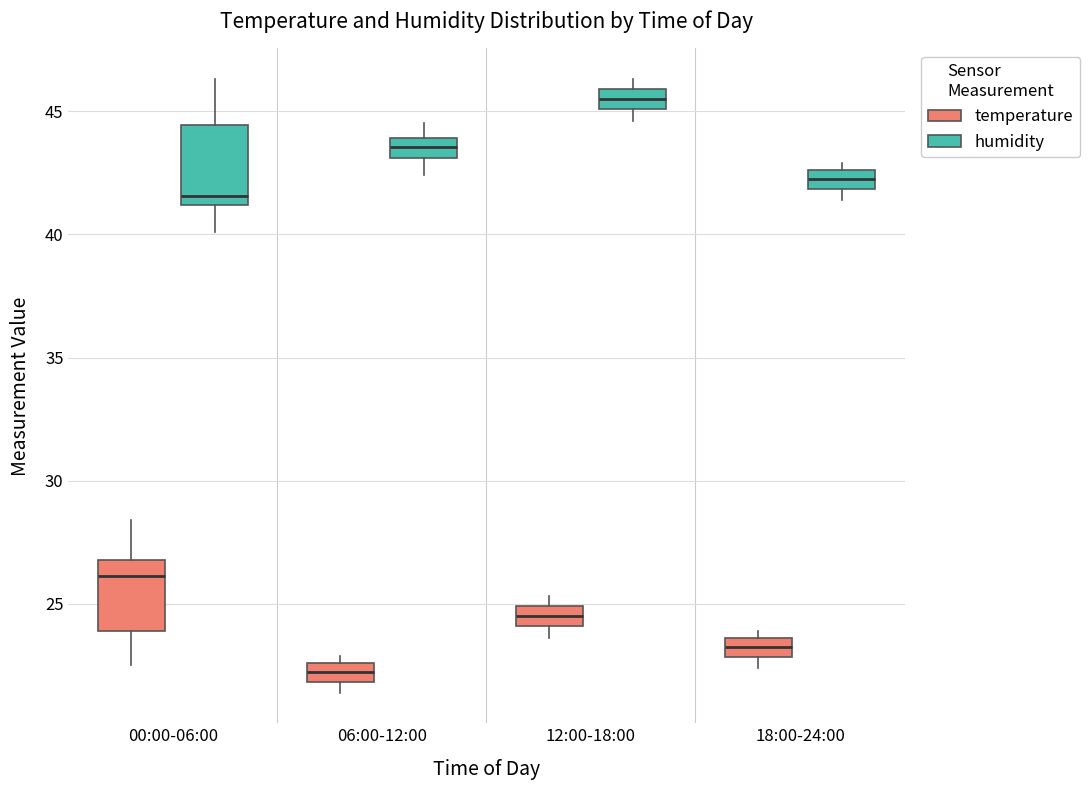

Which box's median line is the highest?

12:00-18:00 (humidity)